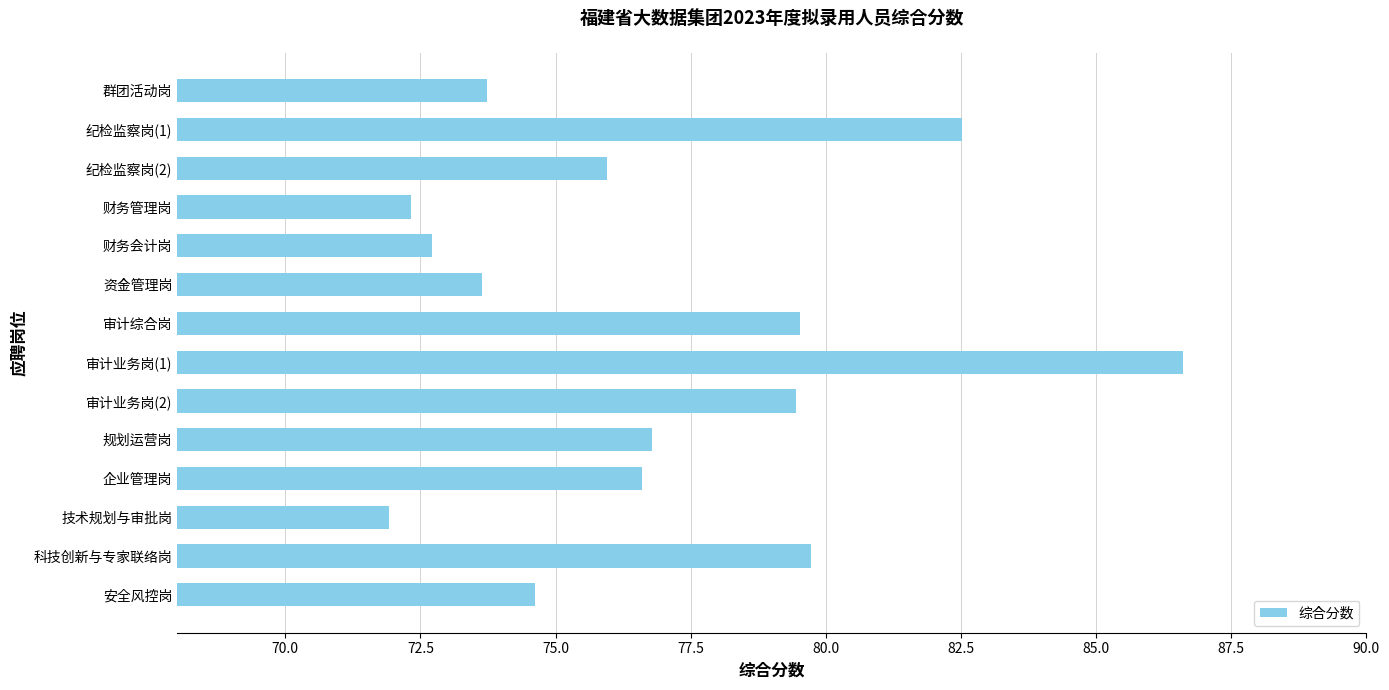

Does the chart contain any negative values?

No